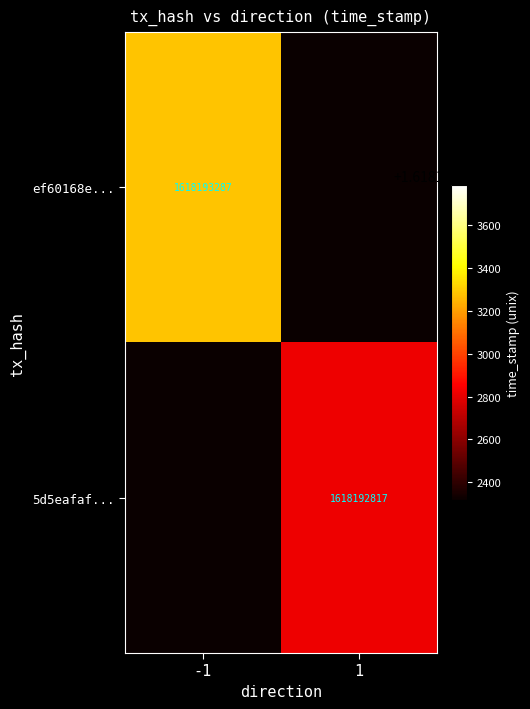

The 5d5eafaf... series shows 1618192817 at 1. True or false?

True